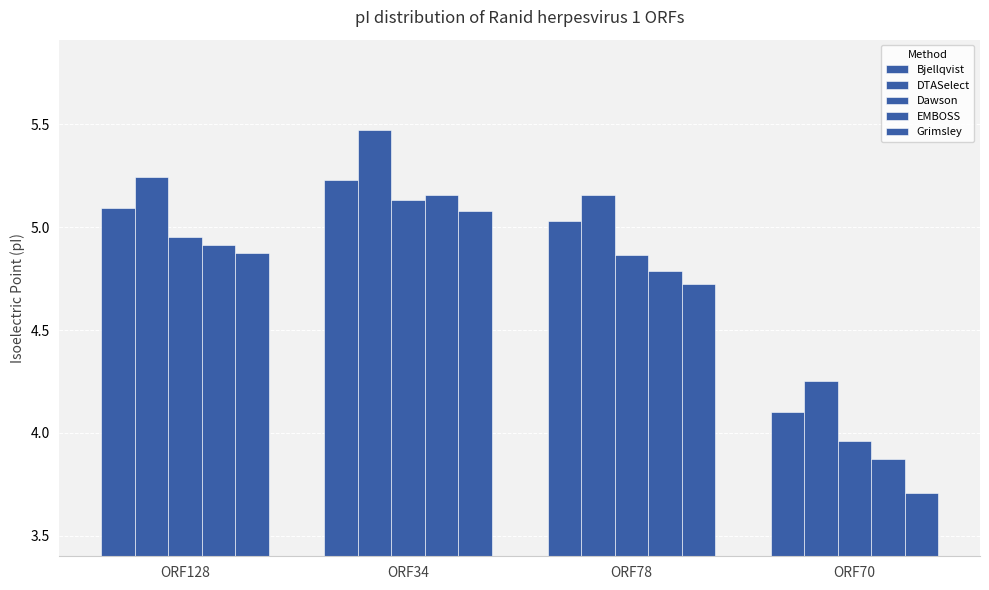

What position from the left is ORF78?

3